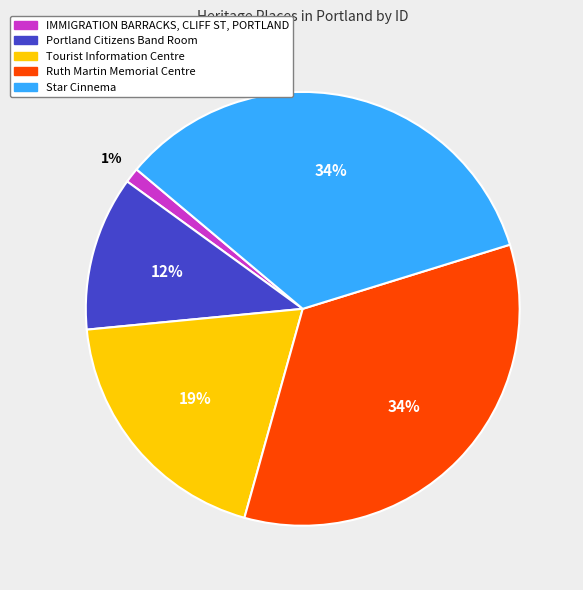

To the nearest percent, what is the combined percentage of Tourist Information Centre and Star Cinnema?

53%